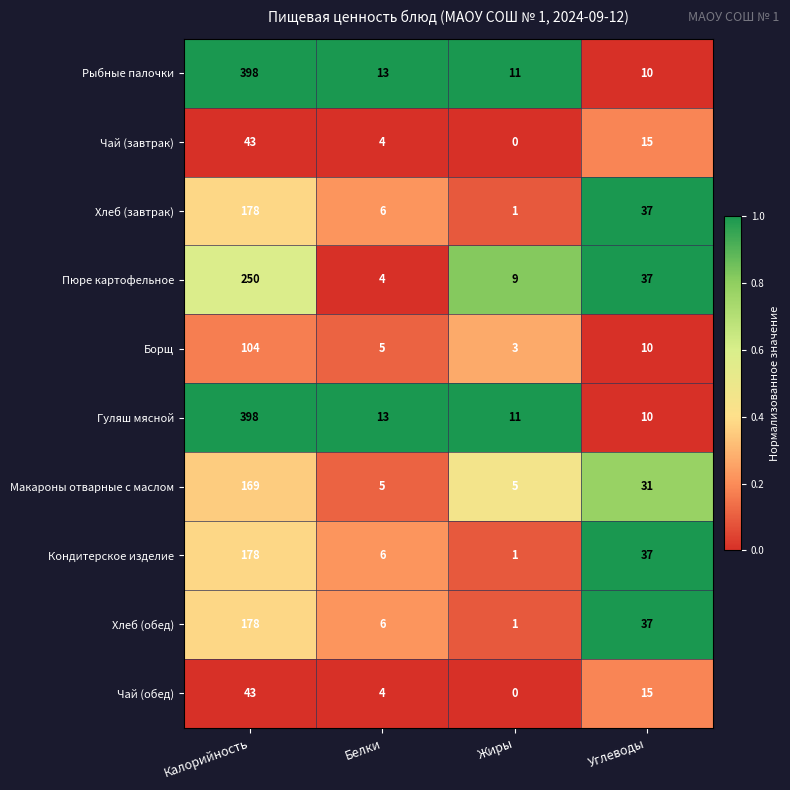

Which label corresponds to the smallest value in the chart?

Жиры